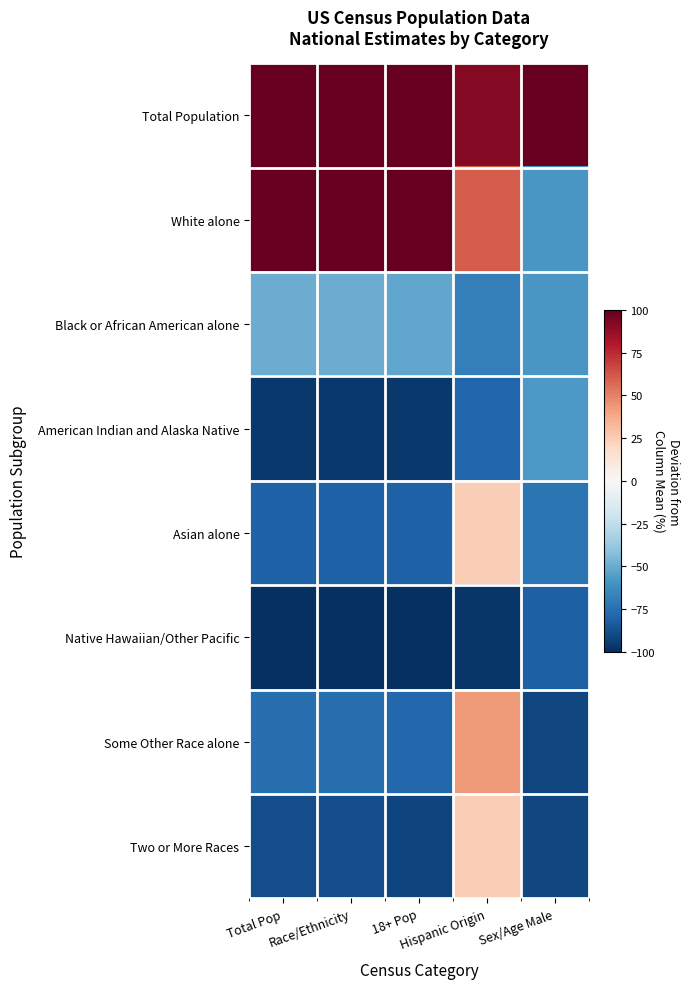

Reading left to right, extract all data points from this chart.

Total Population: Total Pop=300.0	Race/Ethnicity=300.0	18+ Pop=300.0	Hispanic Origin=91.8	Sex/Age Male=510.5
White alone: Total Pop=189.6	Race/Ethnicity=189.6	18+ Pop=198.7	Hispanic Origin=60.4	Sex/Age Male=-58.5
Black or African American alone: Total Pop=-49.6	Race/Ethnicity=-49.6	18+ Pop=-52.1	Hispanic Origin=-68.6	Sex/Age Male=-58.2
American Indian and Alaska Native: Total Pop=-96.2	Race/Ethnicity=-96.2	18+ Pop=-96.5	Hispanic Origin=-79.3	Sex/Age Male=-57.4
Asian alone: Total Pop=-81.0	Race/Ethnicity=-81.0	18+ Pop=-80.5	Hispanic Origin=25.0	Sex/Age Male=-73.2
Native Hawaiian/Other Pacific: Total Pop=-99.3	Race/Ethnicity=-99.3	18+ Pop=-99.3	Hispanic Origin=-97.0	Sex/Age Male=-81.3
Some Other Race alone: Total Pop=-75.2	Race/Ethnicity=-75.2	18+ Pop=-78.4	Hispanic Origin=42.7	Sex/Age Male=-90.7
Two or More Races: Total Pop=-88.3	Race/Ethnicity=-88.3	18+ Pop=-91.7	Hispanic Origin=25.0	Sex/Age Male=-91.1